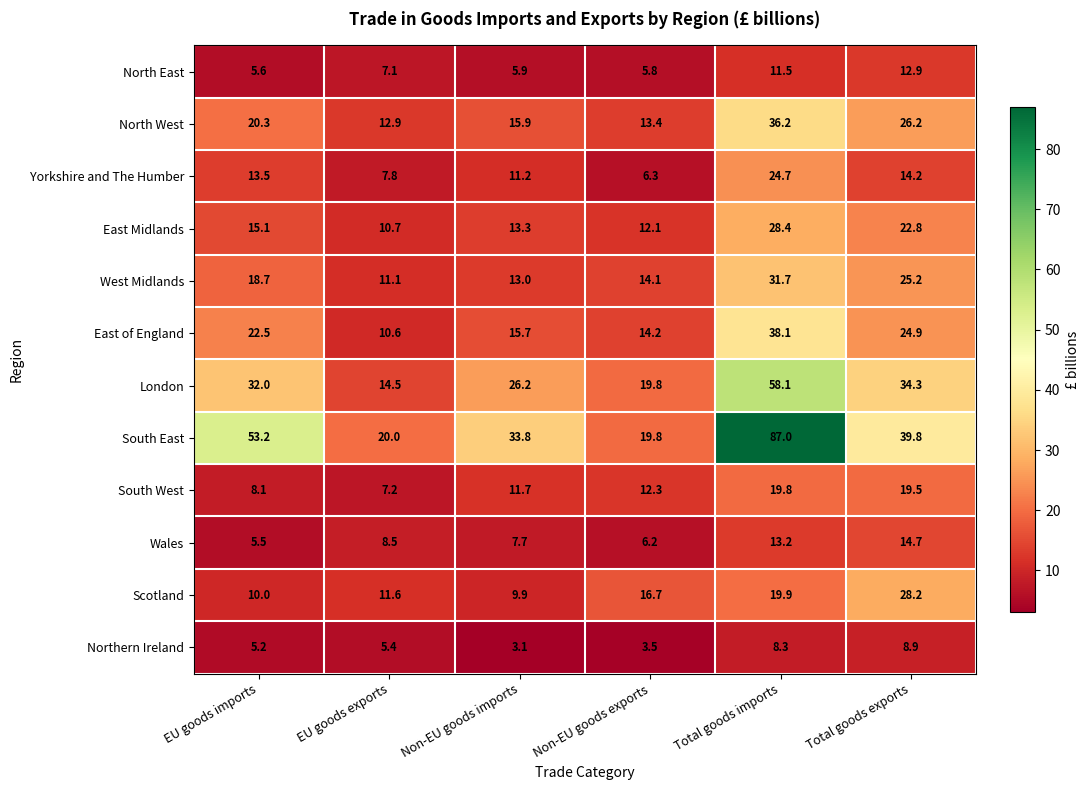

At which label does Northern Ireland reach its minimum?

Non-EU goods imports